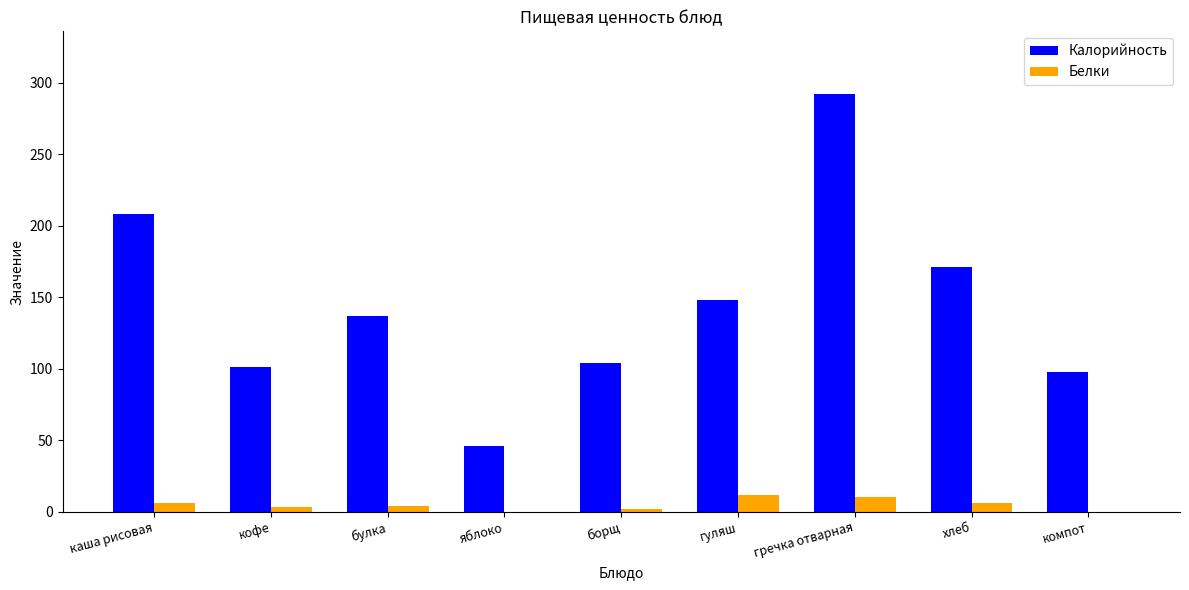

What is the greatest value displayed?

292